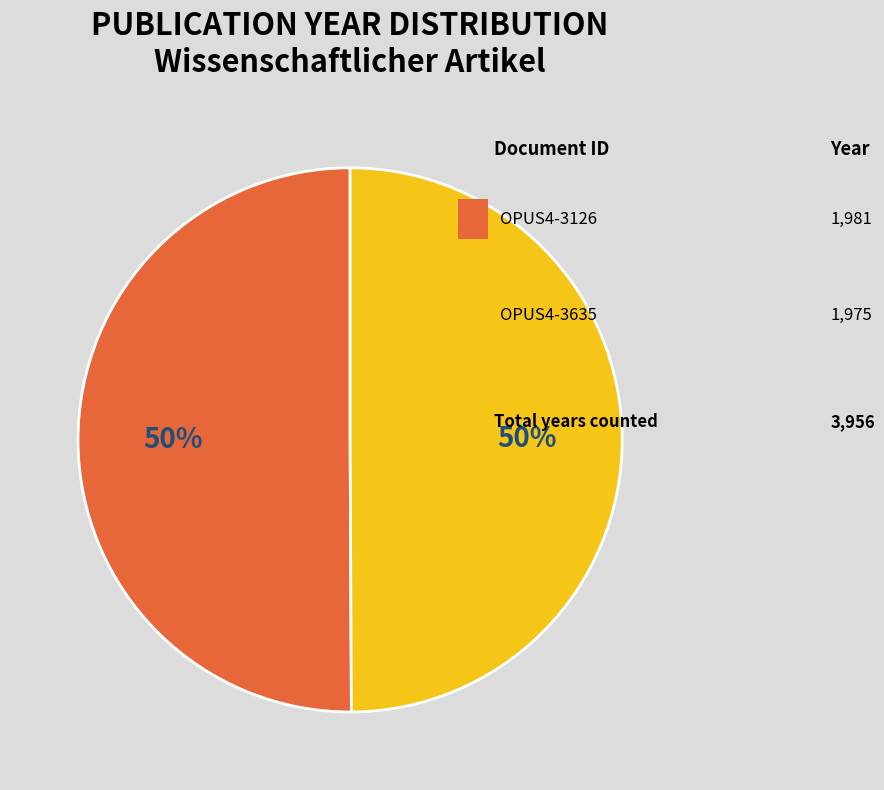

To the nearest percent, what is the average slice percentage?

50%